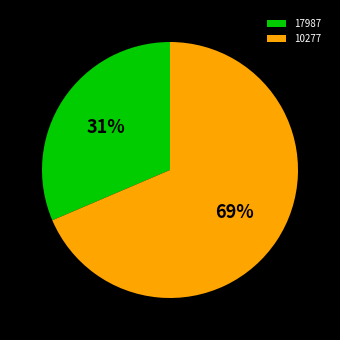

True or false: 17987 accounts for 31% of the total.

True